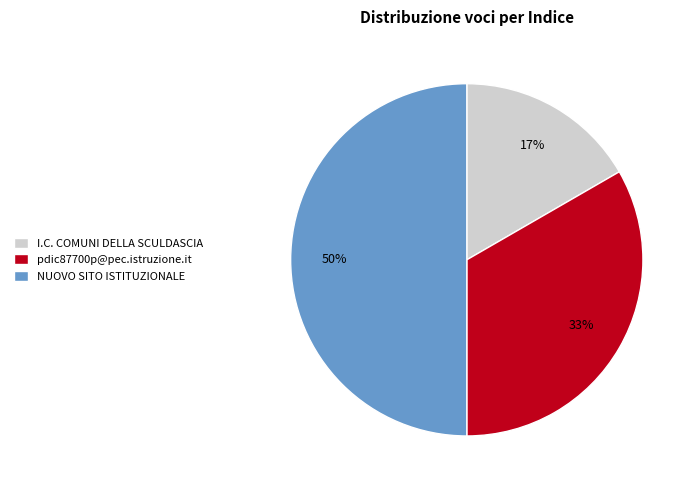

Count the number of slices in the pie.

3